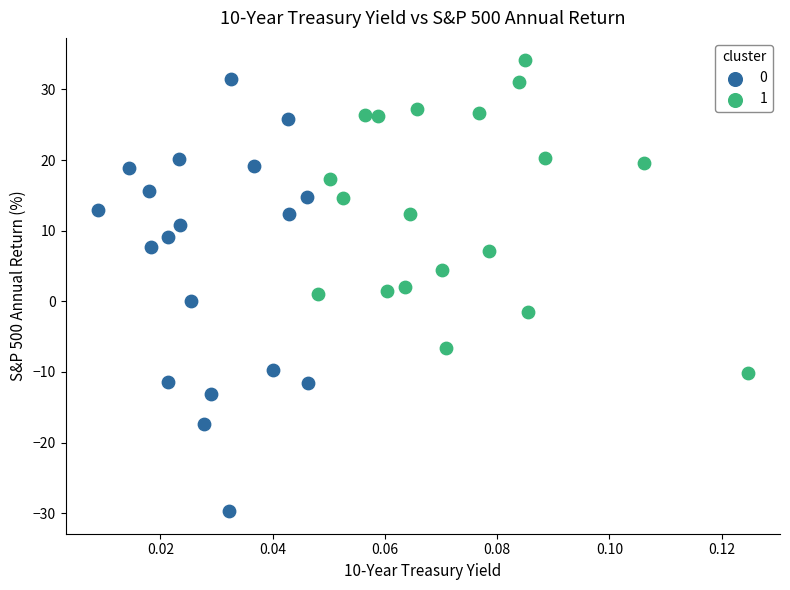

What are all the series names shown in the legend?

0, 1